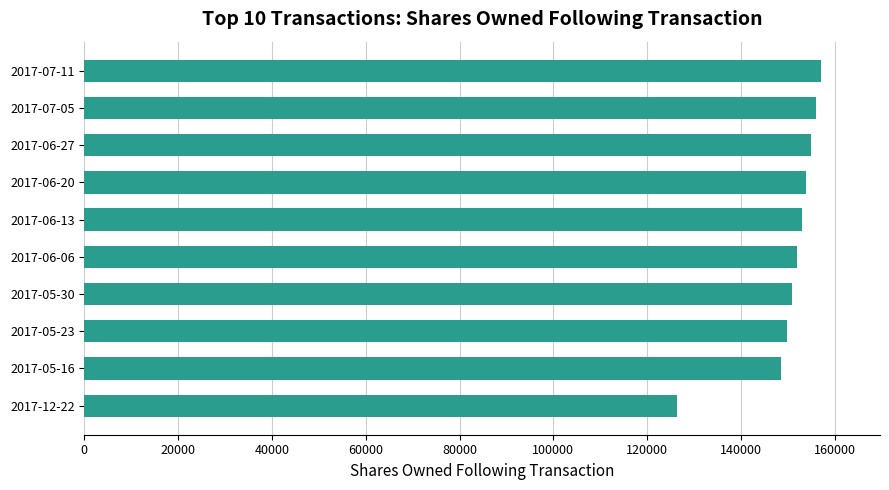

The value at 2017-12-22 is 74347. True or false?

False